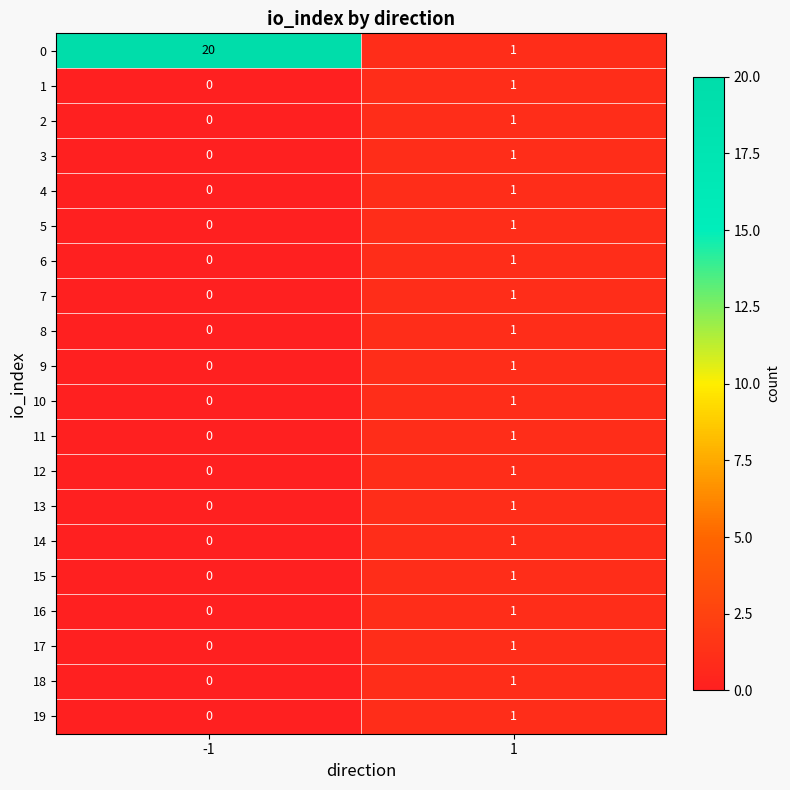

What is the total value across all series at 1?

20